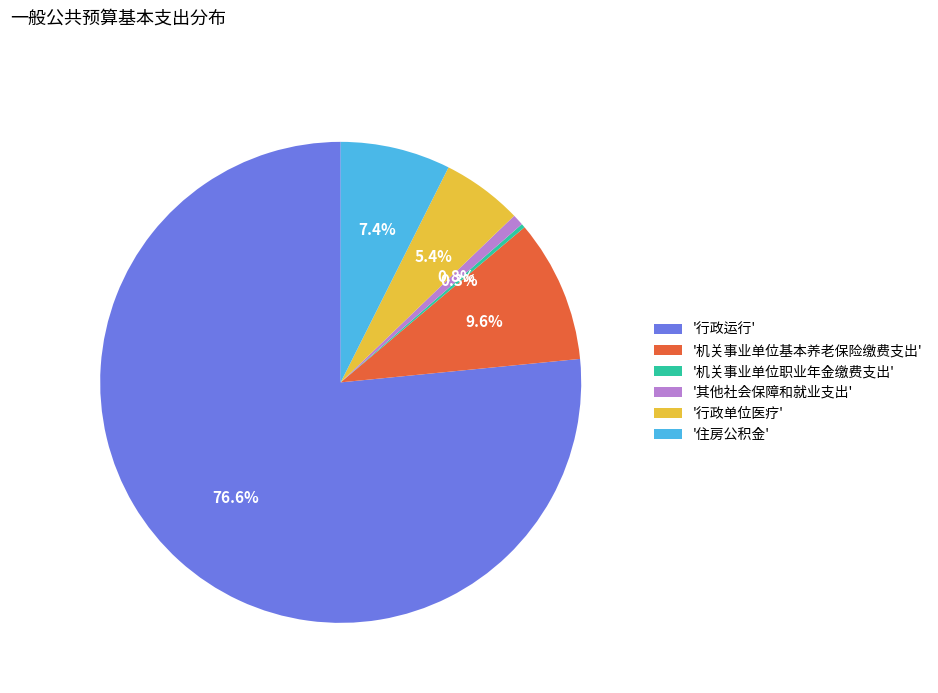

To the nearest percent, what is the average slice percentage?

17%